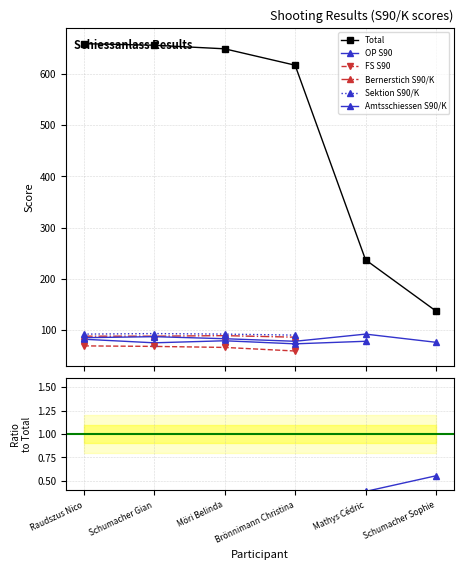

The value of Total at Brönnimann Christina is 311.9. True or false?

False